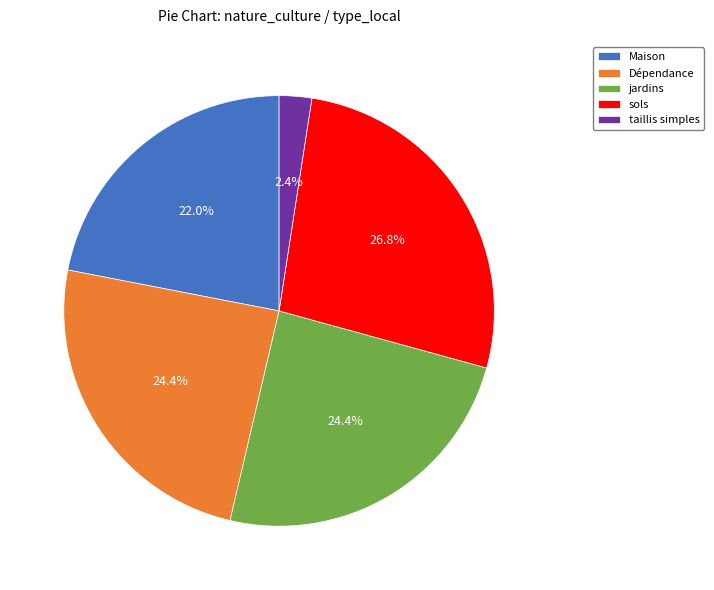

True or false: Maison accounts for 35% of the total.

False